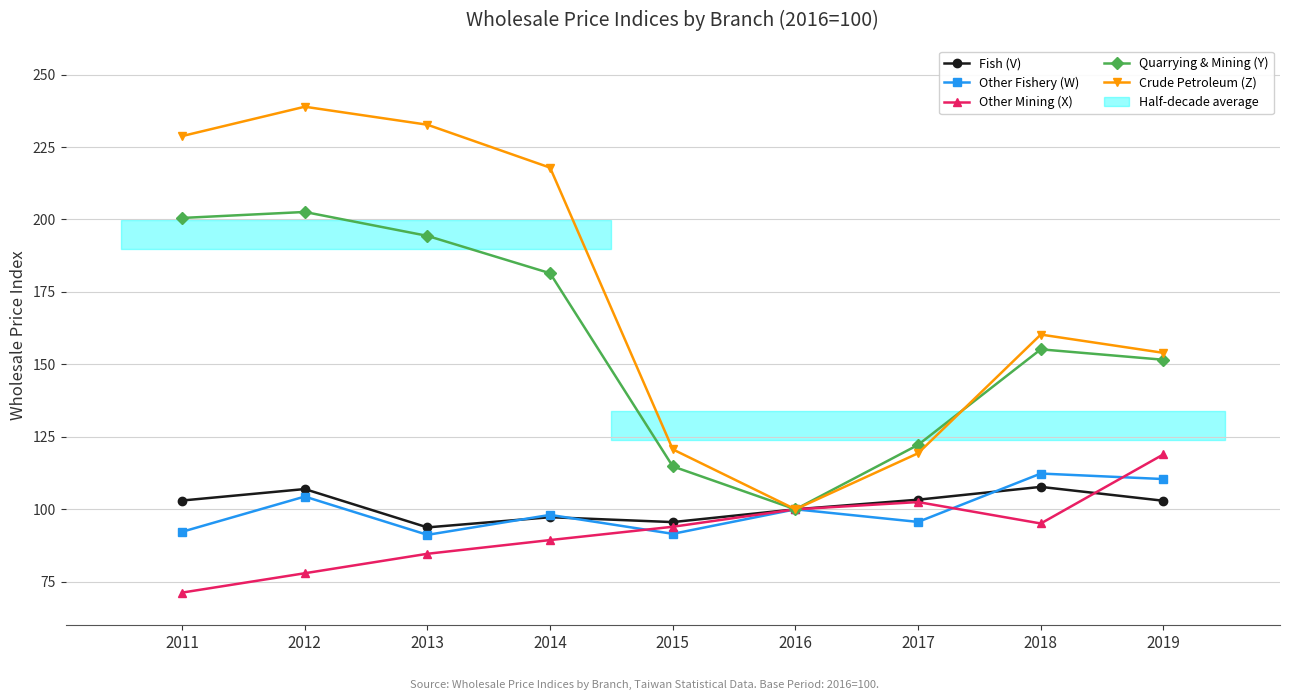

How many interior local valleys does the Fish (V) series have?

2